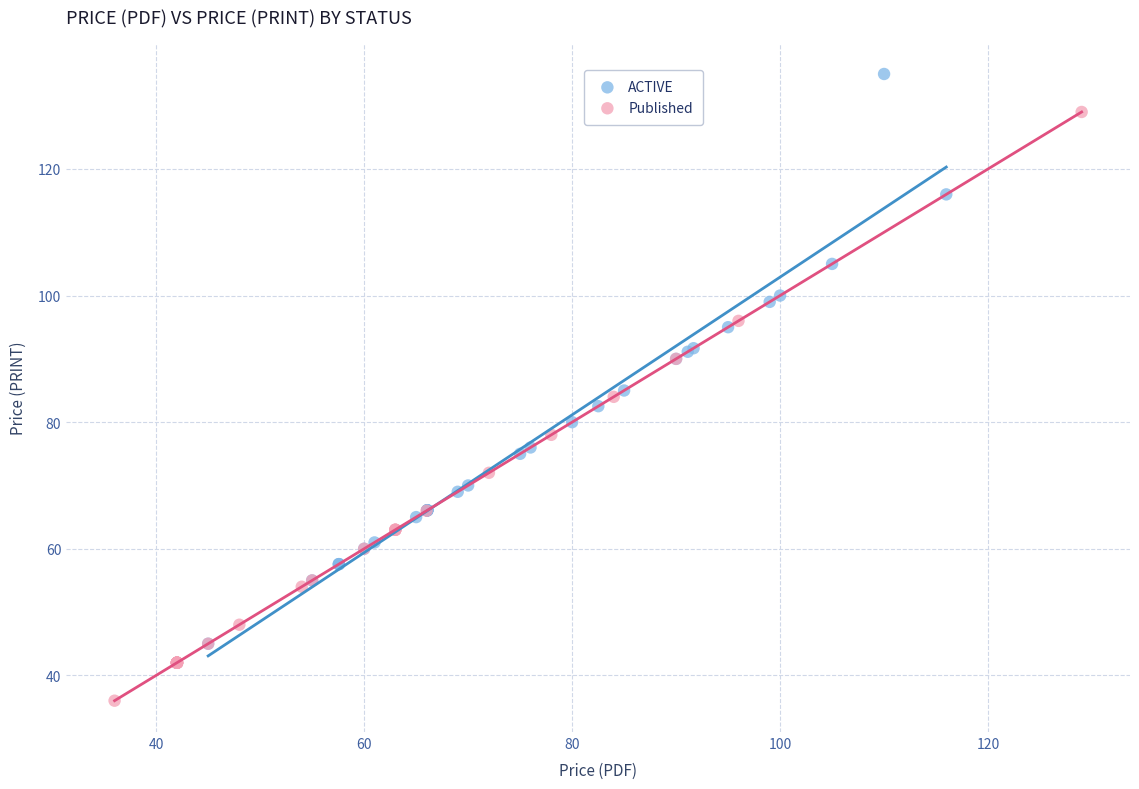

Which series reaches the minimum Y coordinate?

Published